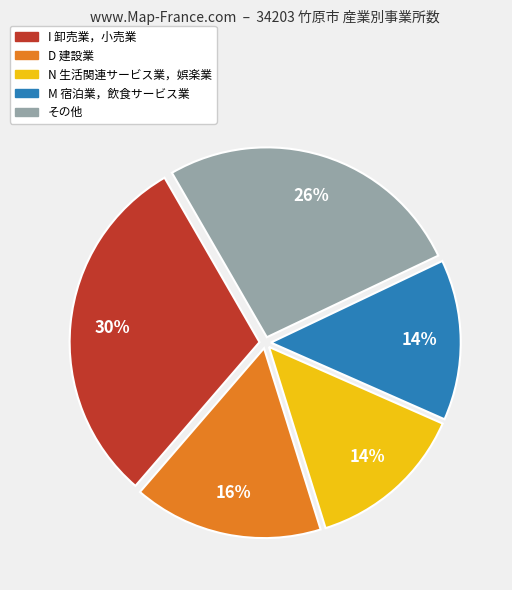

How many slices are in this pie chart?

5